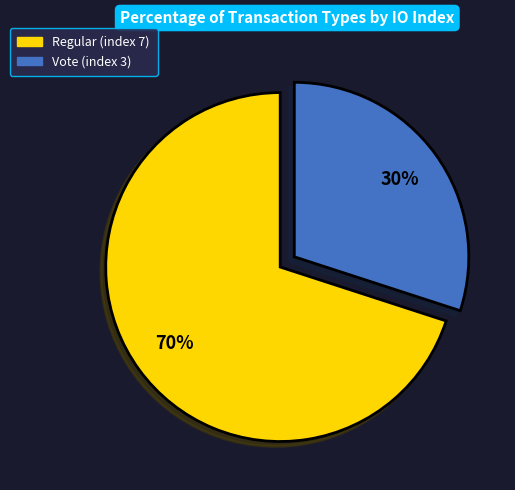

The Vote (index 3) slice represents 24% of the pie. True or false?

False